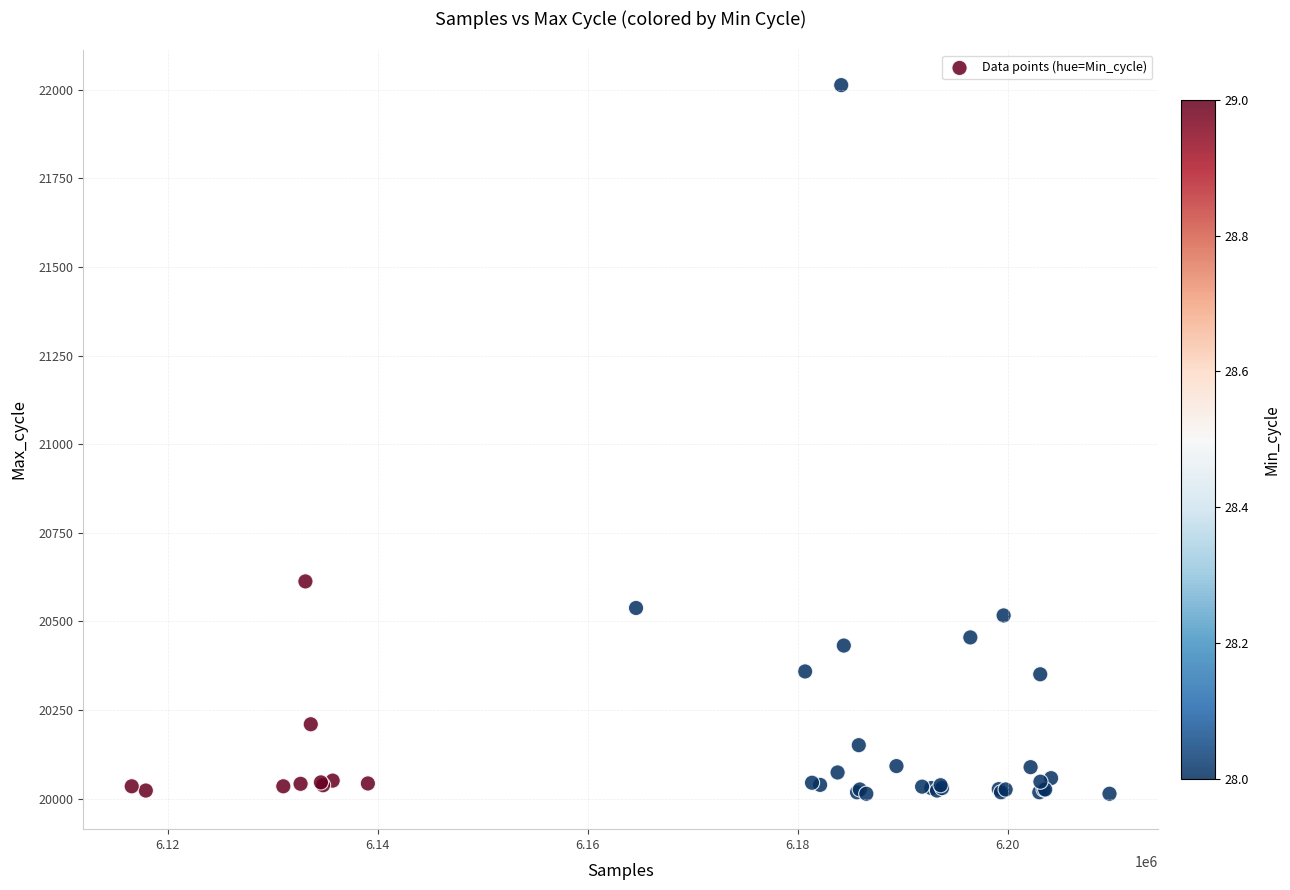

What Y value in the scatter plot is closest to 21013?

20613